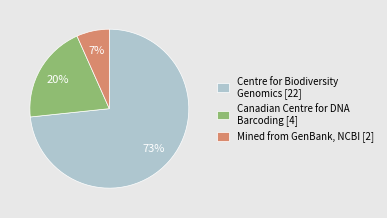

The Canadian Centre for DNA Barcoding [4] slice represents 20% of the pie. True or false?

True